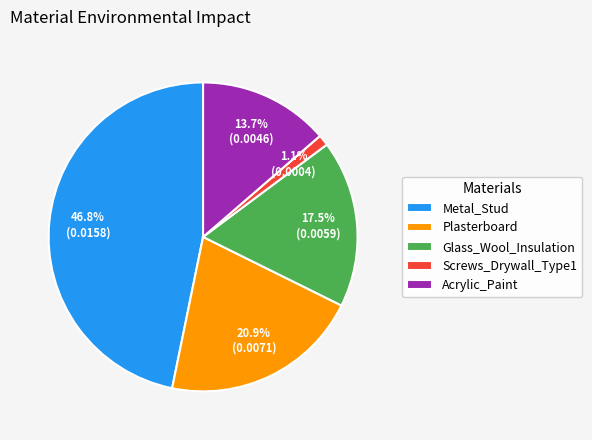

To the nearest percent, what is the average slice percentage?

20%